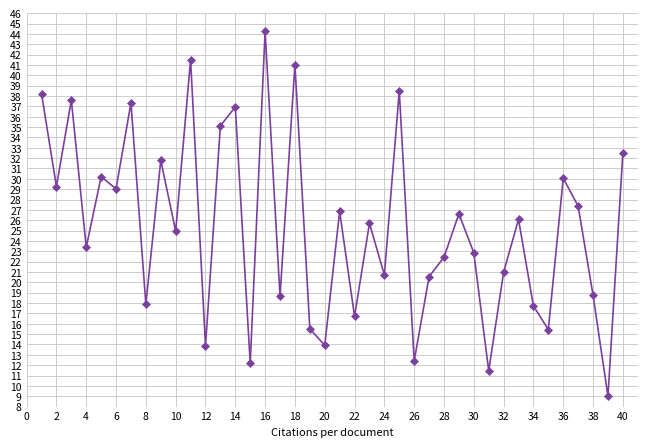

What is the greatest value displayed?

44.2